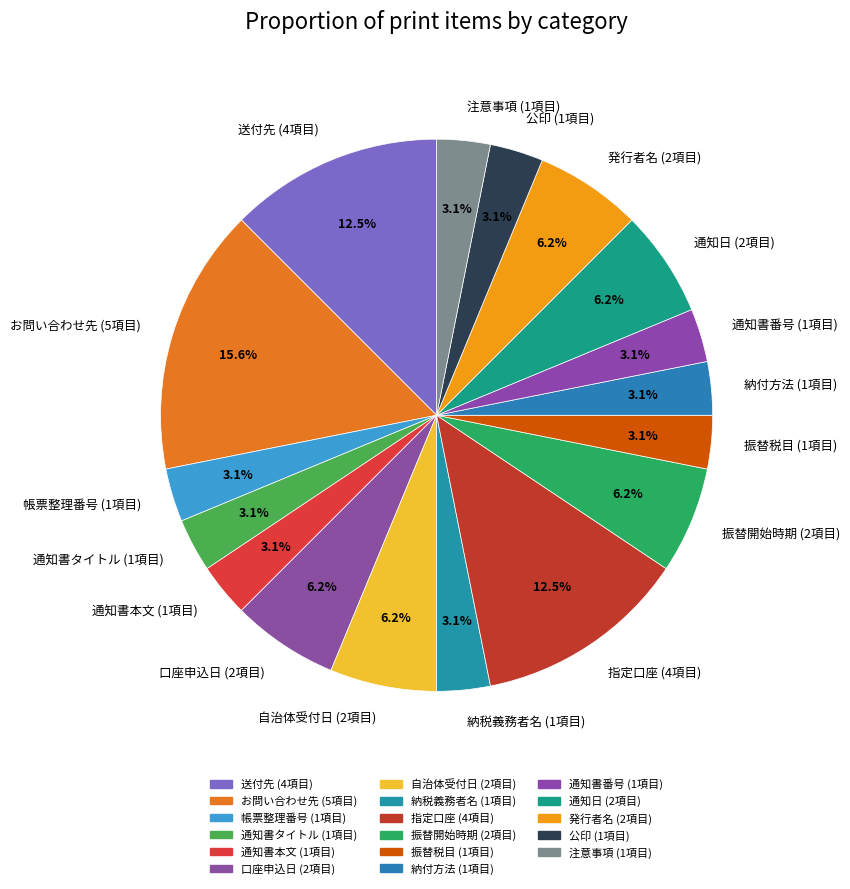

Approximately how many times larger is the value at 注意事項 compared to 納税義務者名?

1.0